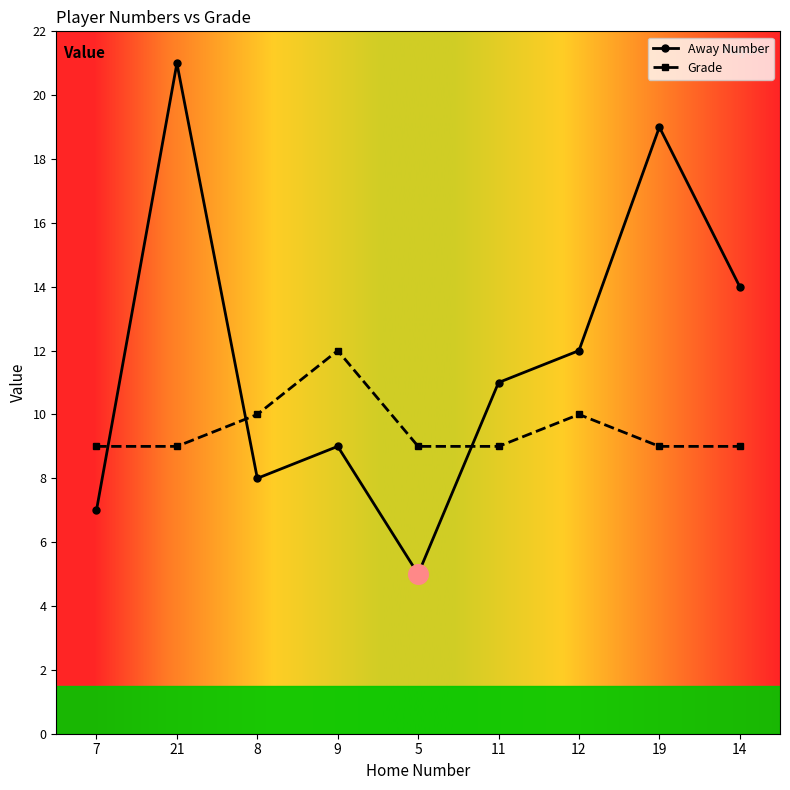

What is the total value across all series at 7?

16